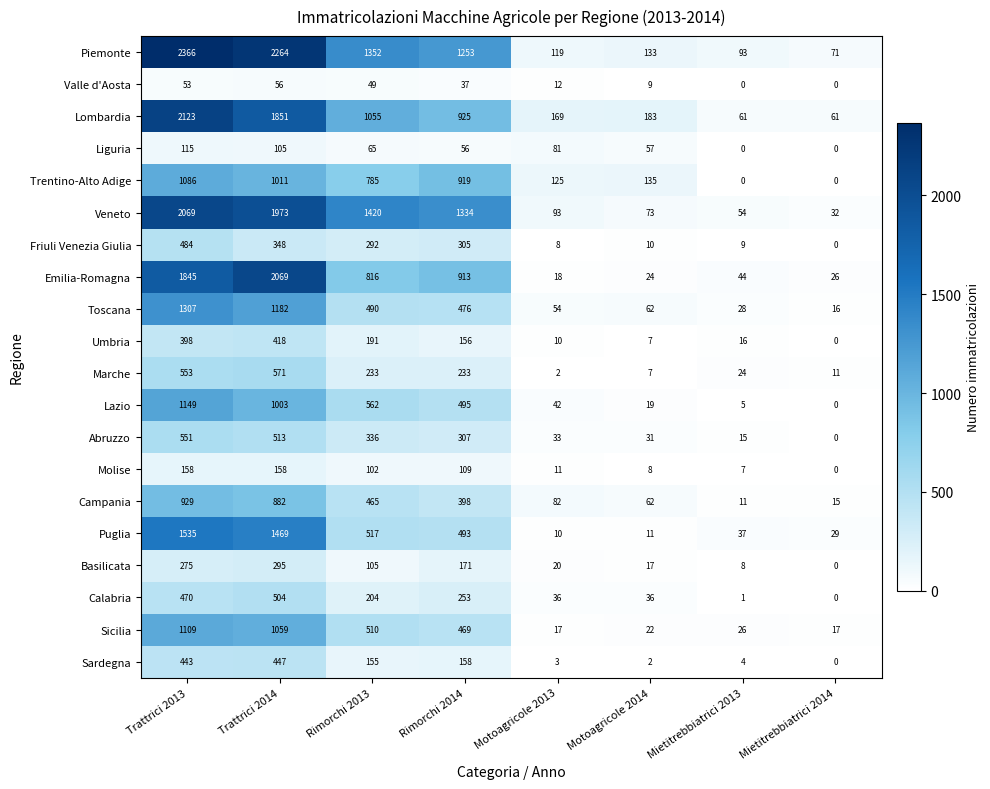

Rank the categories by Basilicata value from lowest to highest.

Mietitrebbiatrici 2014, Mietitrebbiatrici 2013, Motoagricole 2014, Motoagricole 2013, Rimorchi 2013, Rimorchi 2014, Trattrici 2013, Trattrici 2014